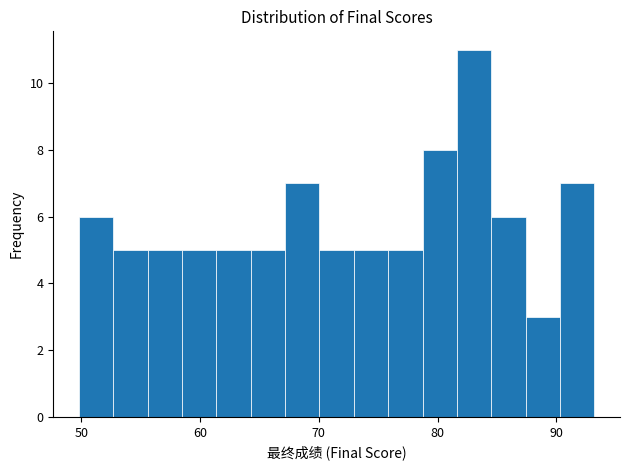

Around what value on the x-axis is the tallest bar? Give the approximate position of its centre, as read against the axis.

83